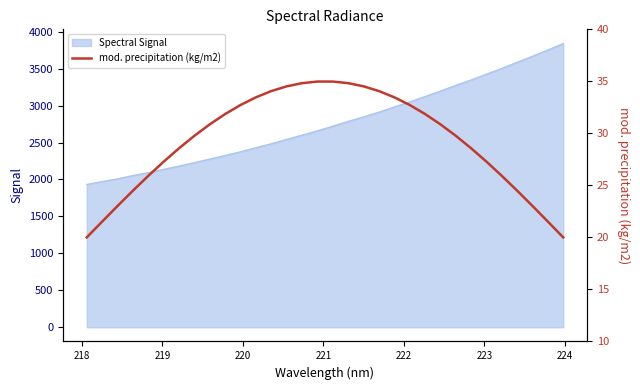

Reading left to right, what are all the values shown in this chart?

20.0	21.5	23.0	24.5	25.9	27.3	28.6	29.8	30.9	31.9	32.7	33.5	34.1	34.5	34.8	35.0	35.0	34.8	34.5	34.1	33.5	32.7	31.9	30.9	29.8	28.6	27.3	25.9	24.5	23.0	21.5	20.0